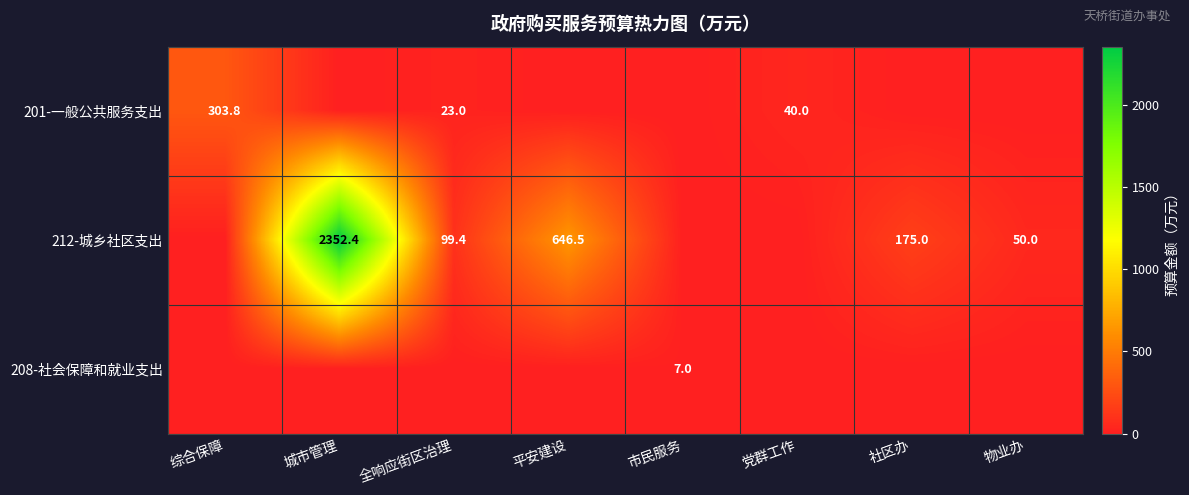

Is it true that 212-城乡社区支出 equals 175.0 at 社区办?

True